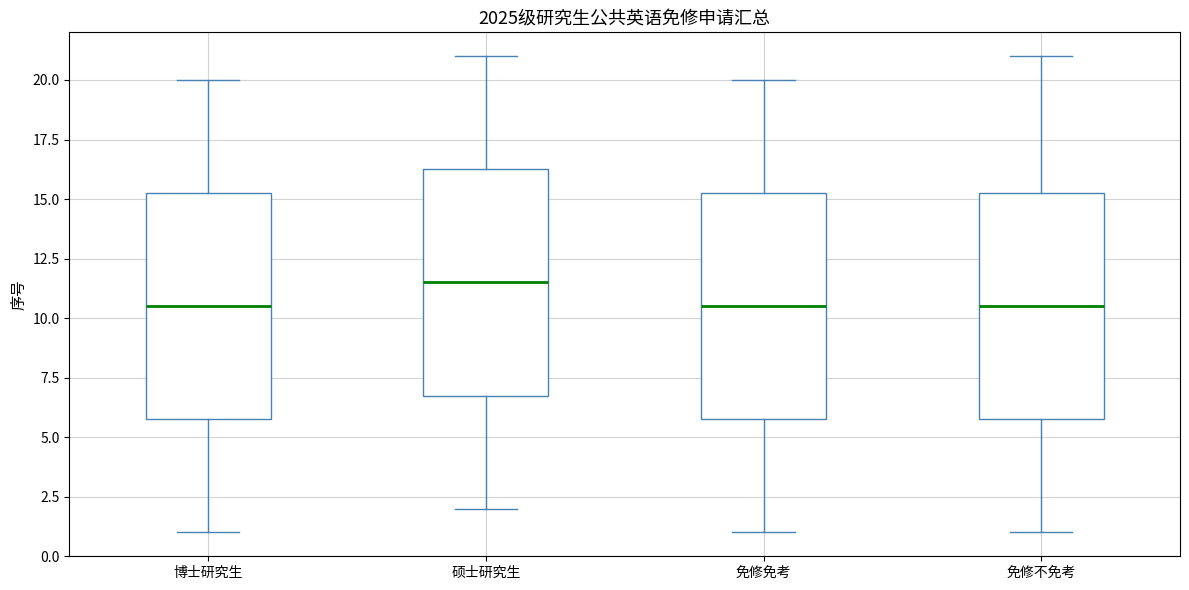

Reading left to right, transcribe this box plot: for each box, give where its median line is, the range the box spans, and where its two whiskers end, as read against the y-axis. The values are not printed on the chart, so give them approximately, as read against the axis.

博士研究生: median 10.5, box 6.0 to 15.5, whiskers 1.0 to 20.0
硕士研究生: median 11.5, box 7.0 to 16.5, whiskers 2.0 to 21.0
免修免考: median 10.5, box 6.0 to 15.5, whiskers 1.0 to 20.0
免修不免考: median 10.5, box 6.0 to 15.5, whiskers 1.0 to 21.0